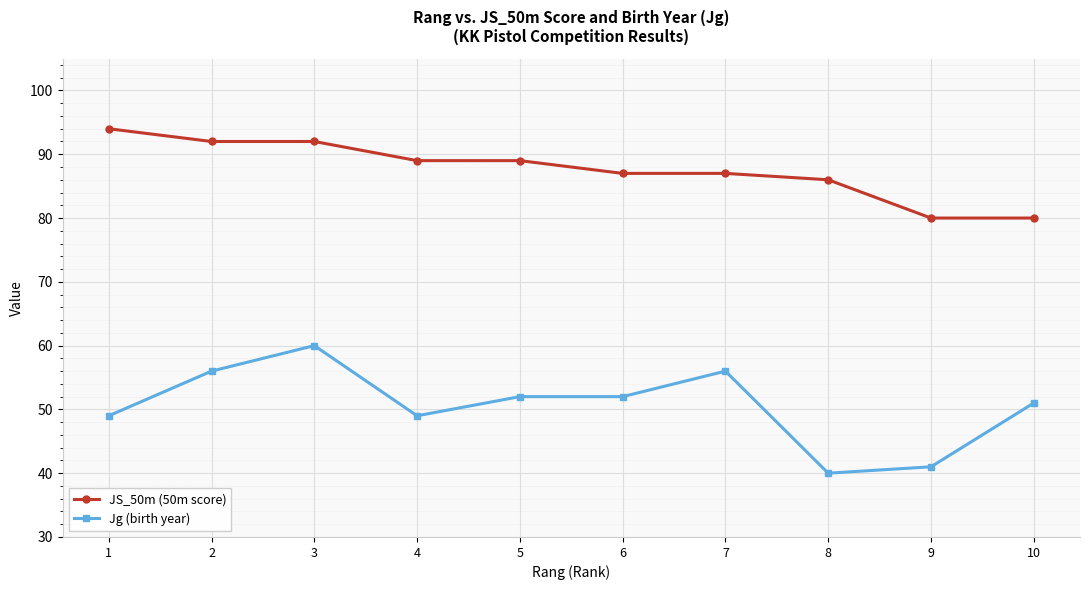

Reading left to right, extract all data points from this chart.

JS_50m (50m score): 1=94	2=92	3=92	4=89	5=89	6=87	7=87	8=86	9=80	10=80
Jg (birth year): 1=49	2=56	3=60	4=49	5=52	6=52	7=56	8=40	9=41	10=51